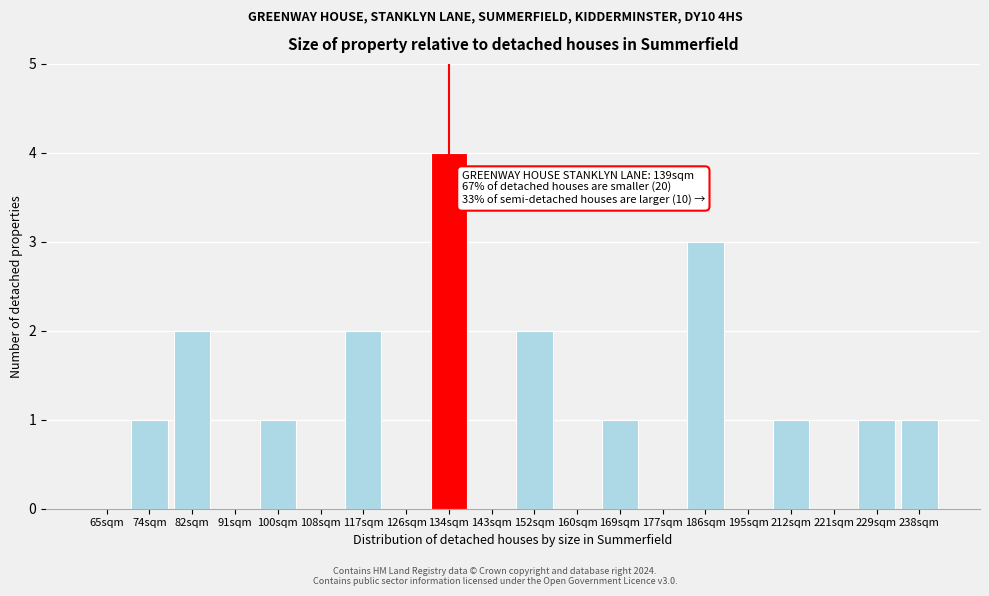

Reading left to right, transcribe all the data shown in this chart.

65sqm=0	74sqm=1	82sqm=2	91sqm=0	100sqm=1	108sqm=0	117sqm=2	126sqm=0	134sqm=4	143sqm=0	152sqm=2	160sqm=0	169sqm=1	177sqm=0	186sqm=3	195sqm=0	212sqm=1	221sqm=0	229sqm=1	238sqm=1